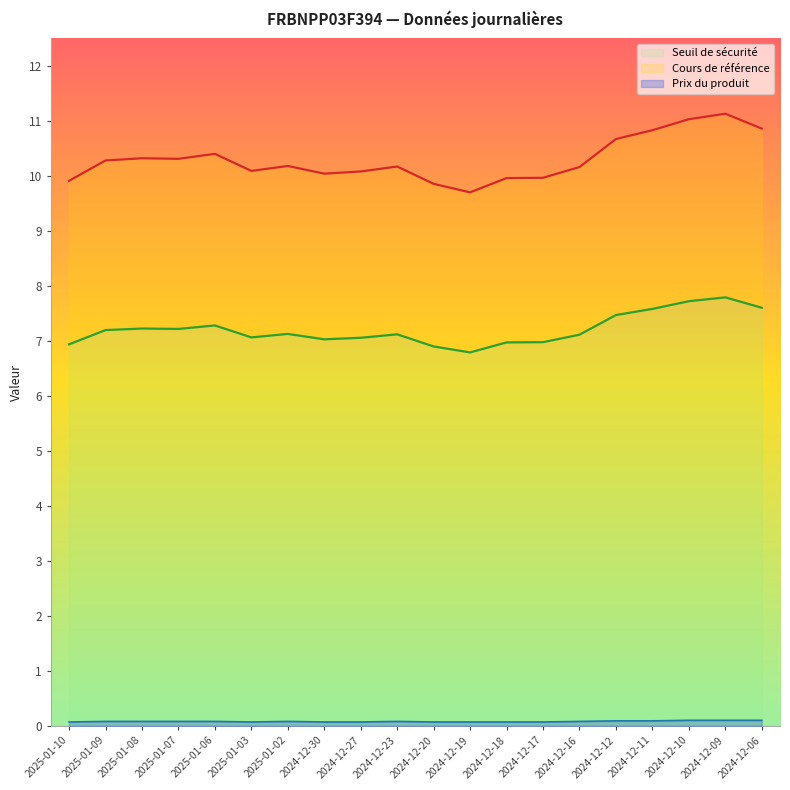

What position from the right is 2025-01-10?

20